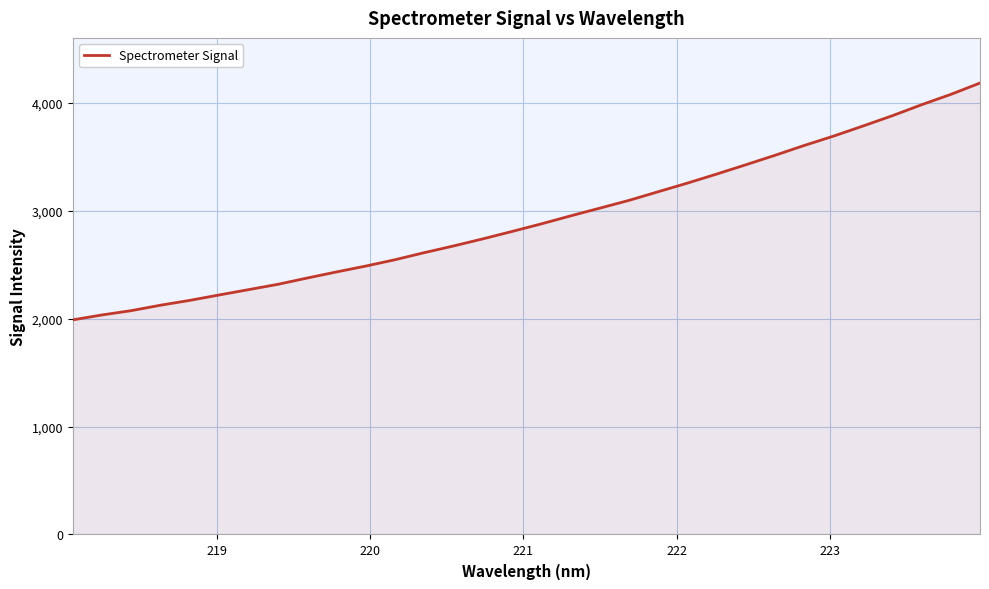

What is the maximum value shown in the chart?

4182.8